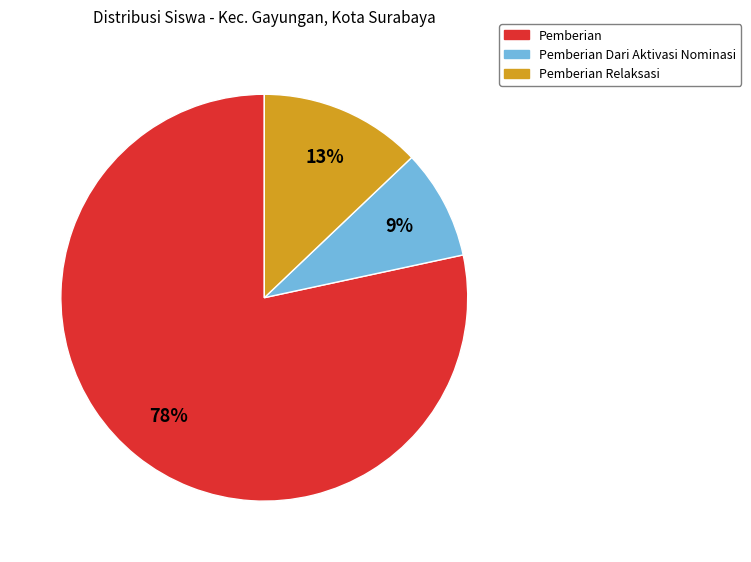

To the nearest percent, what is the average slice percentage?

33%